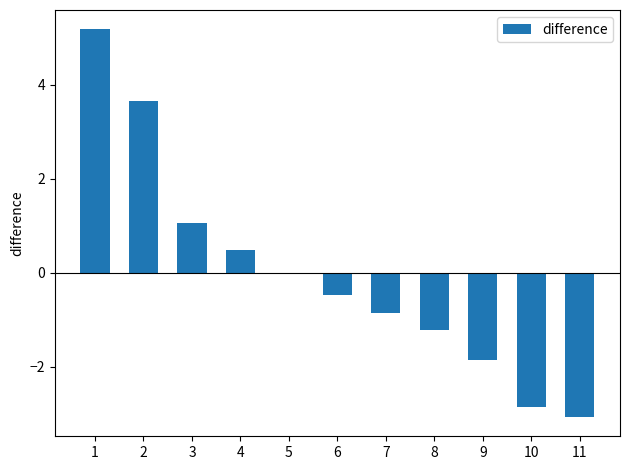

Is it true that the value at 1 is 5.2?

True